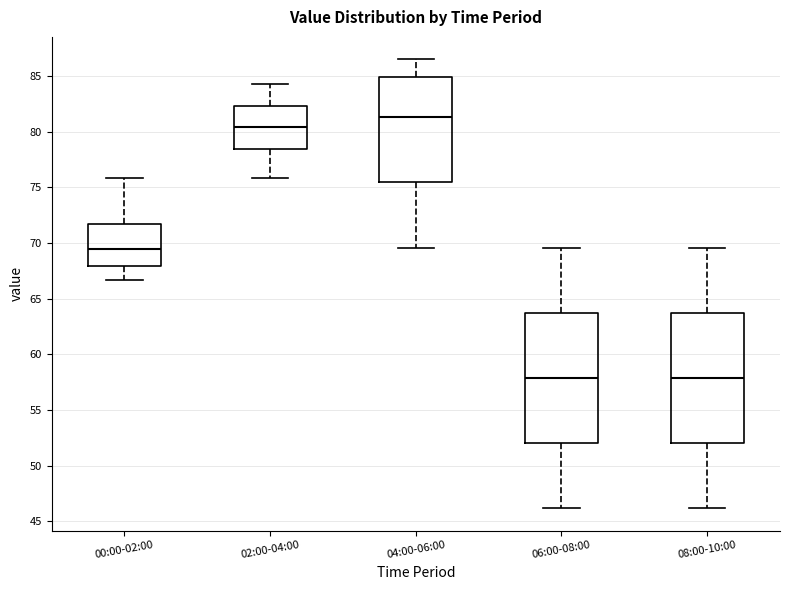

Reading left to right, transcribe this box plot: for each box, give where its median line is, the range the box spans, and where its two whiskers end, as read against the y-axis. The values are not printed on the chart, so give them approximately, as read against the axis.

00:00-02:00: median 69.5, box 68.0 to 72.0, whiskers 66.5 to 76.0
02:00-04:00: median 80.5, box 78.5 to 82.5, whiskers 76.0 to 84.5
04:00-06:00: median 81.5, box 75.5 to 85.0, whiskers 69.5 to 86.5
06:00-08:00: median 58.0, box 52.0 to 64.0, whiskers 46.0 to 69.5
08:00-10:00: median 58.0, box 52.0 to 64.0, whiskers 46.0 to 69.5